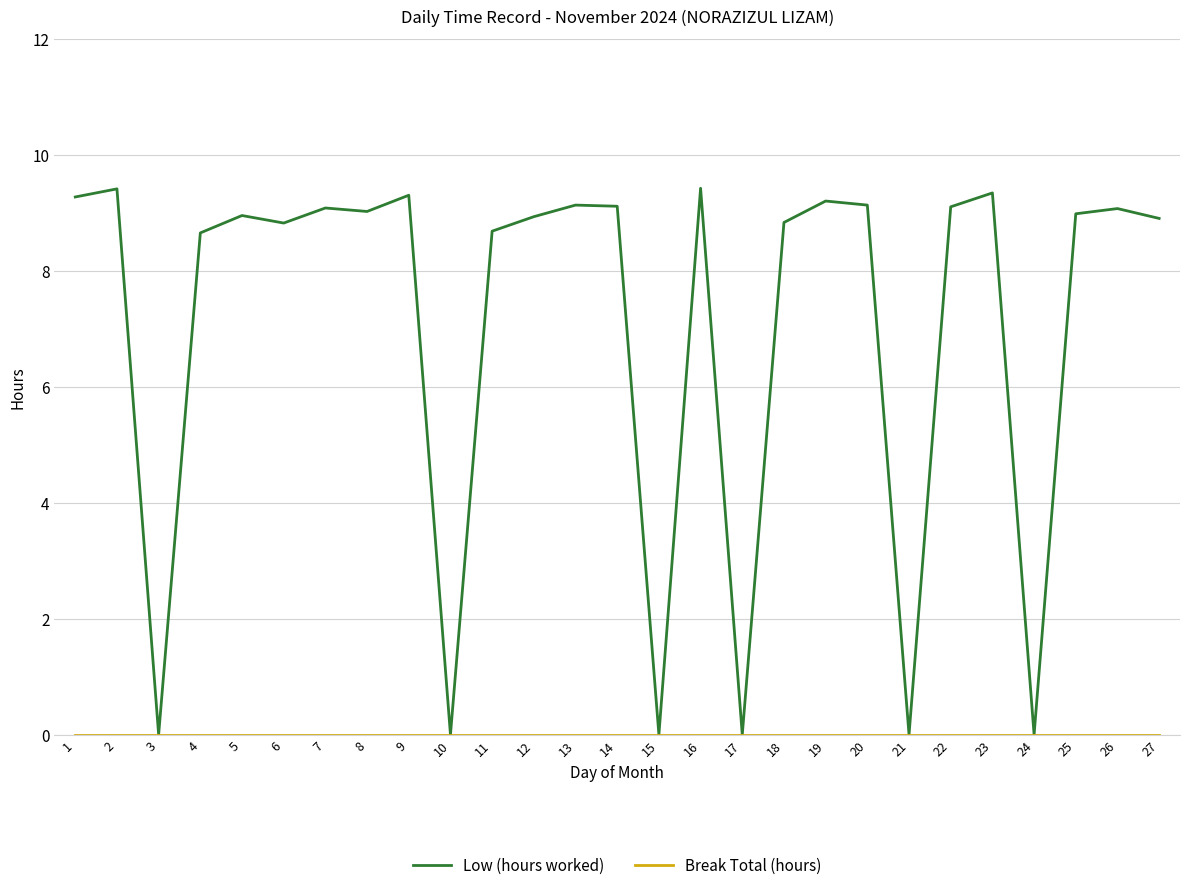

True or false: Low (hours worked) has a value of 4.2 at 27.

False